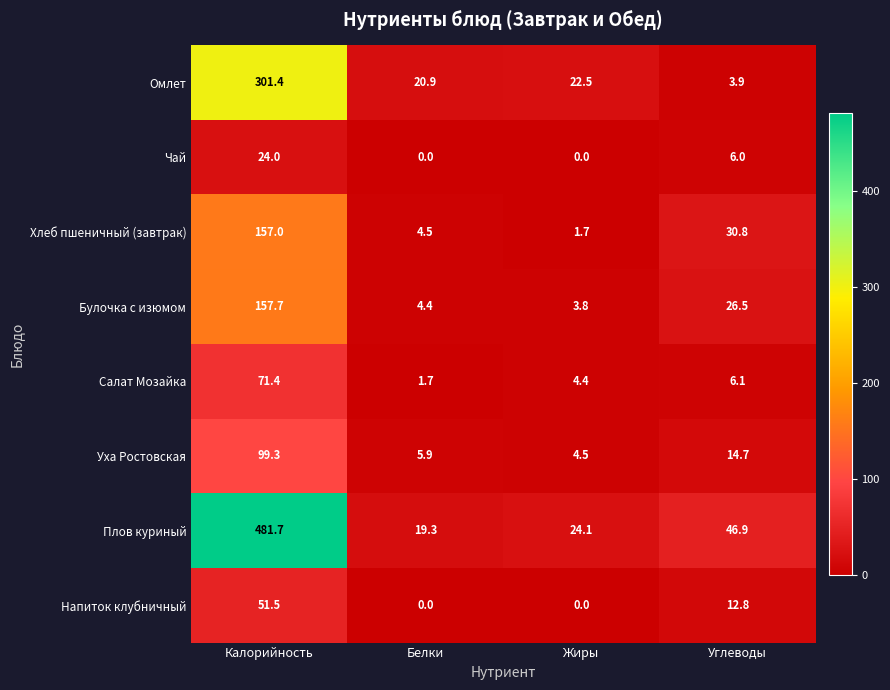

What is the sum of all Плов куриный values?

572.0